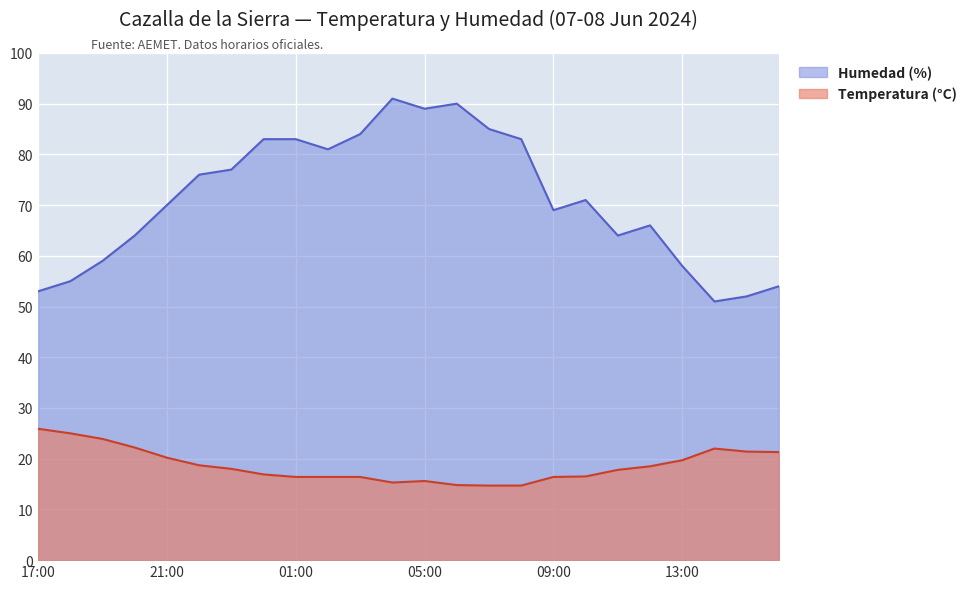

Is it true that Temperatura (°C) equals 16.4 at 09:00?

True